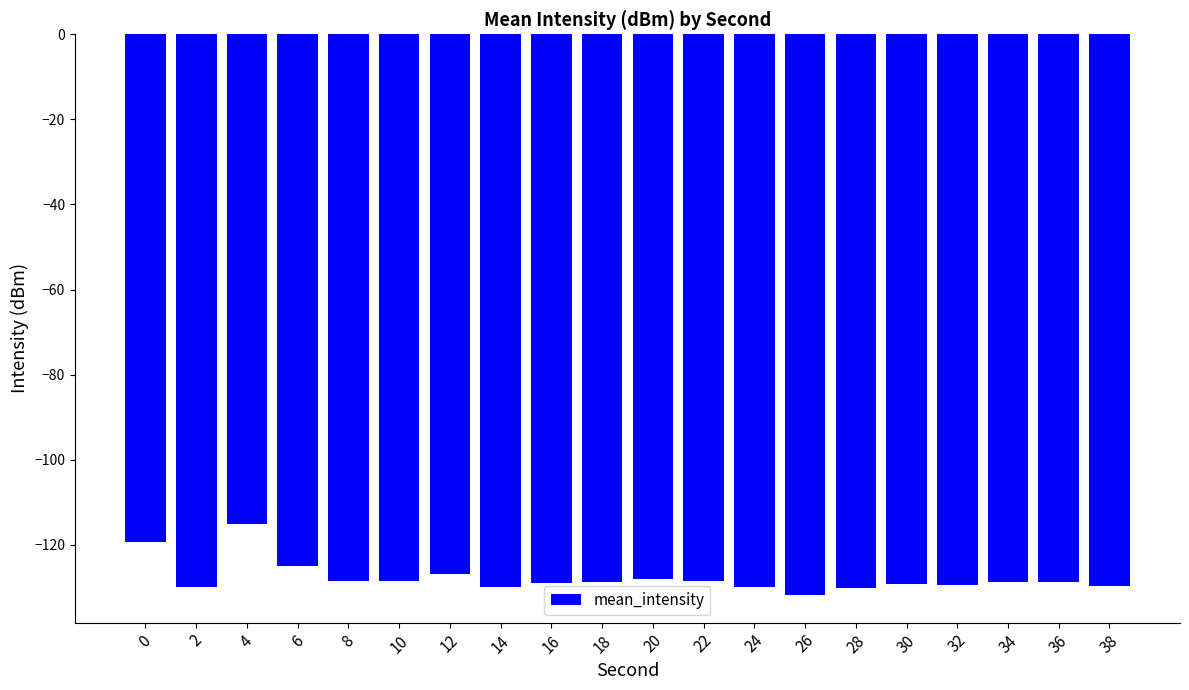

What is the value of the 3rd bar from the left?

-115.1